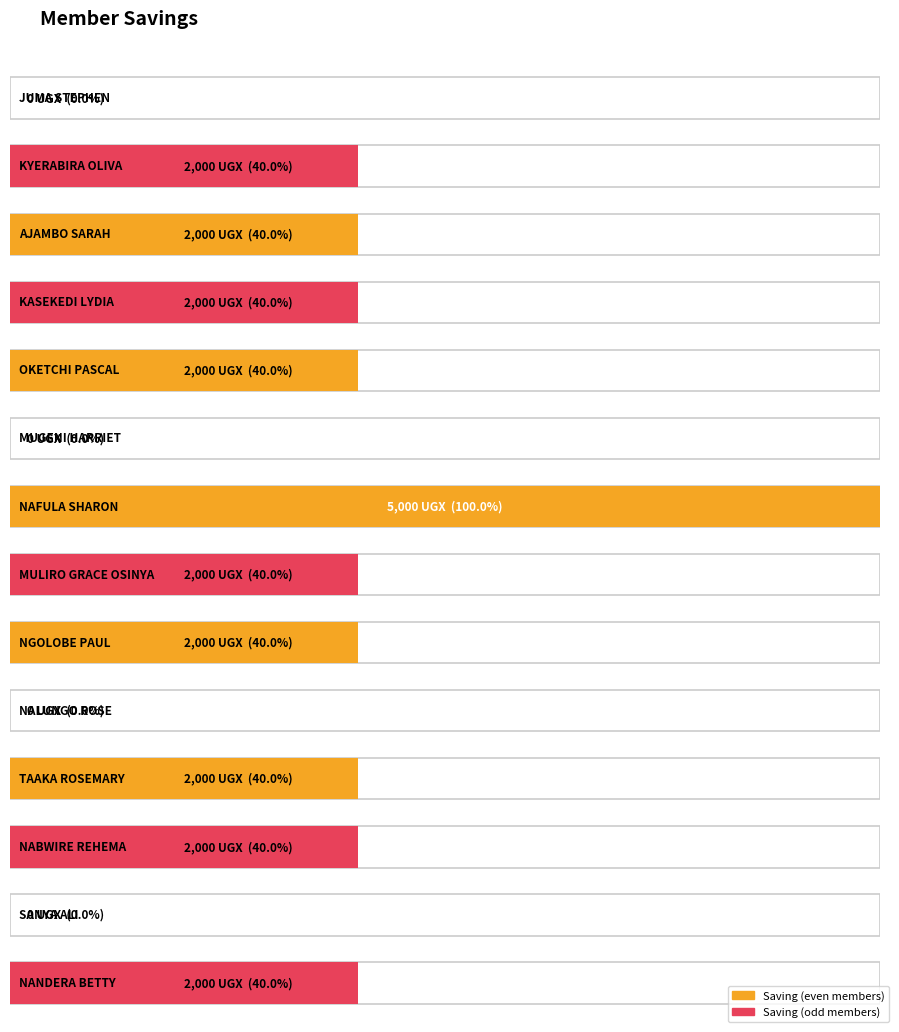

List the labels in order of value, smallest first.

JUMA STEPHEN, MUGENI HARRIET, NALUNGO ROSE, SANYA ALI, KYERABIRA OLIVA, AJAMBO SARAH, KASEKEDI LYDIA, OKETCHI PASCAL, MULIRO GRACE OSINYA, NGOLOBE PAUL, TAAKA ROSEMARY, NABWIRE REHEMA, NANDERA BETTY, NAFULA SHARON